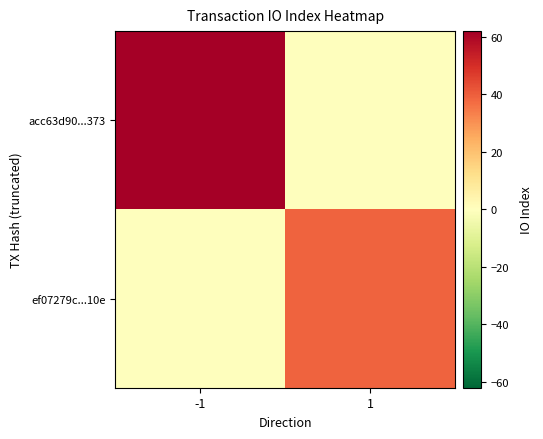

Reading left to right, extract all data points from this chart.

acc63d90...373: -1=62	1=0
ef07279c...10e: -1=0	1=39